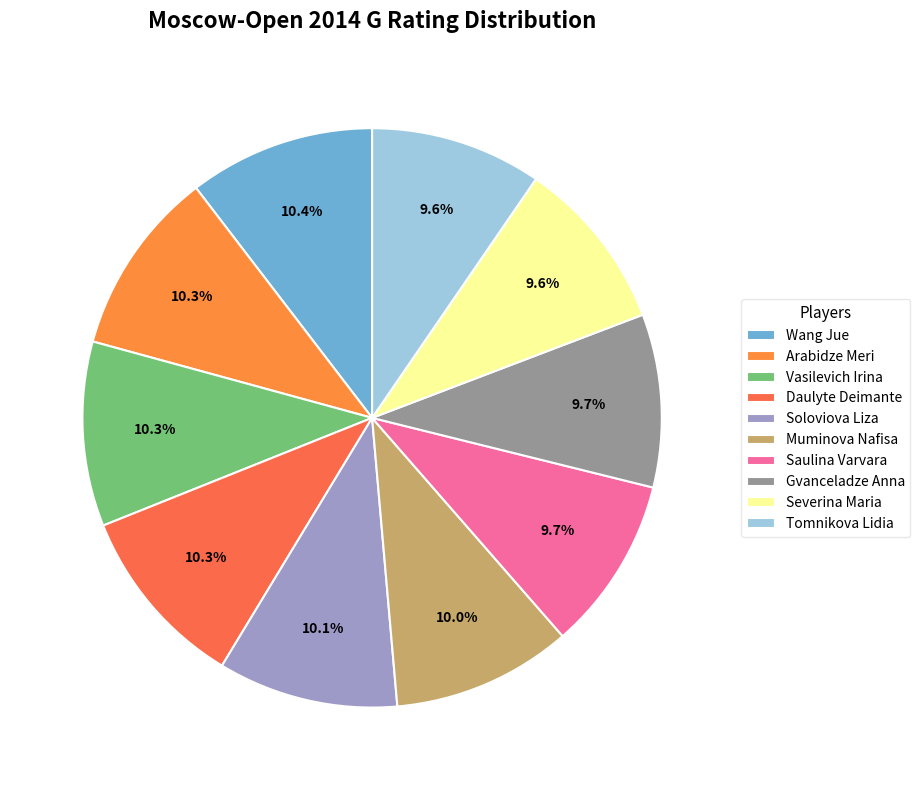

To the nearest percent, what is the average slice percentage?

10%